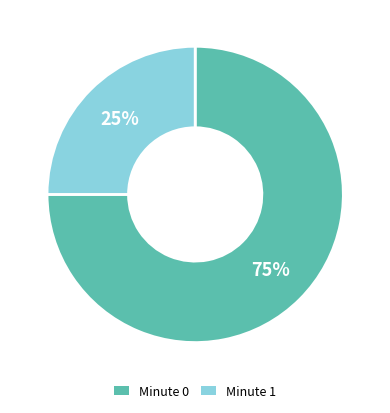

To the nearest percent, what is the average slice percentage?

50%